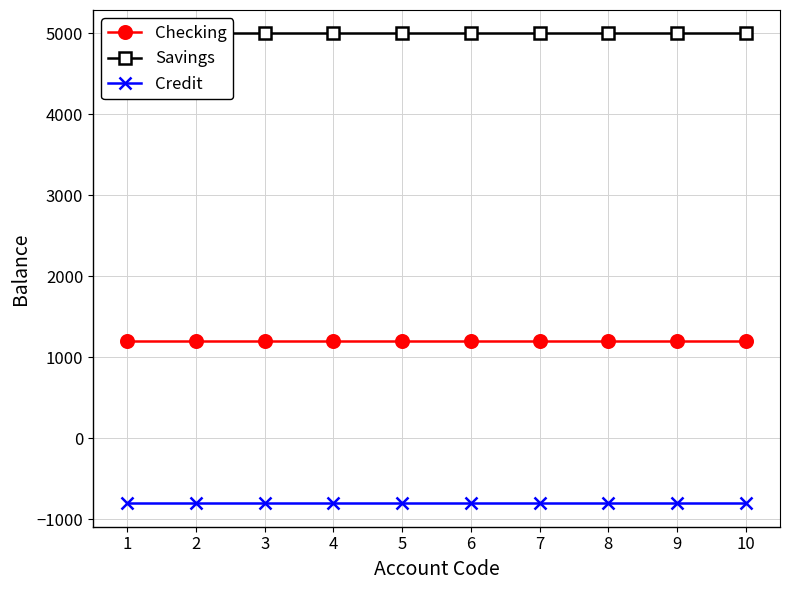

Reading left to right, list all the values displayed in this chart.

Checking: 1200	1200	1200	1200	1200	1200	1200	1200	1200	1200
Savings: 5000	5000	5000	5000	5000	5000	5000	5000	5000	5000
Credit: -800	-800	-800	-800	-800	-800	-800	-800	-800	-800